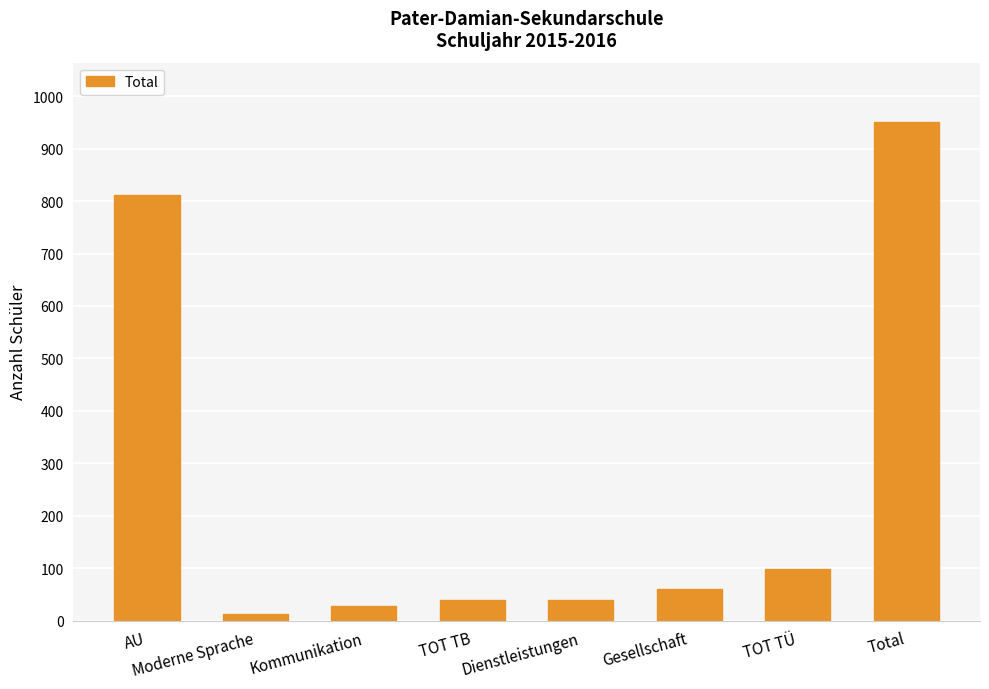

At which category does the chart reach its minimum across all series?

Moderne Sprache